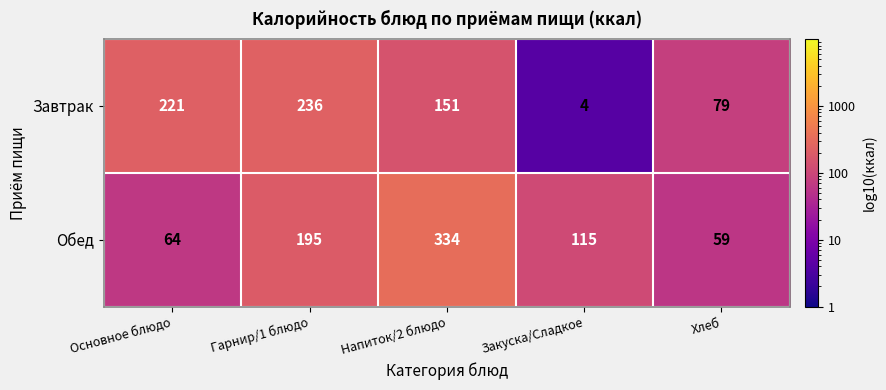

Reading left to right, transcribe all the data shown in this chart.

Завтрак: 221	236	151	4	79
Обед: 64	195	334	115	59